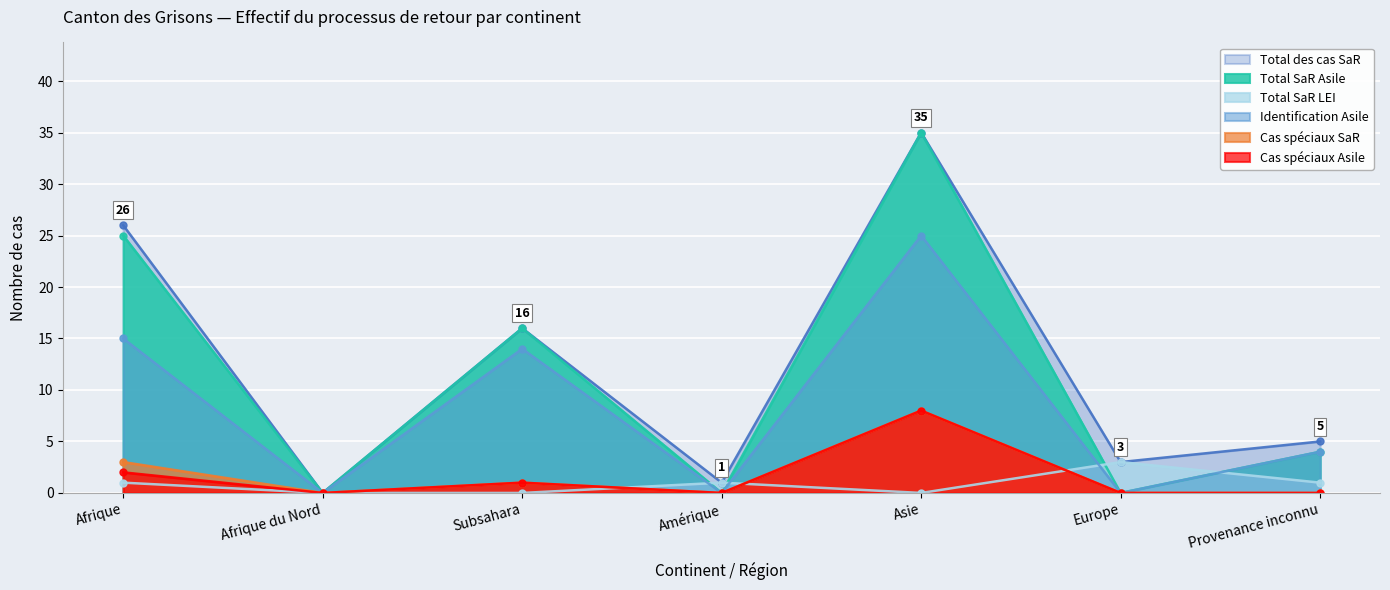

True or false: Cas spéciaux Asile and Total SaR Asile intersect in this chart.

False